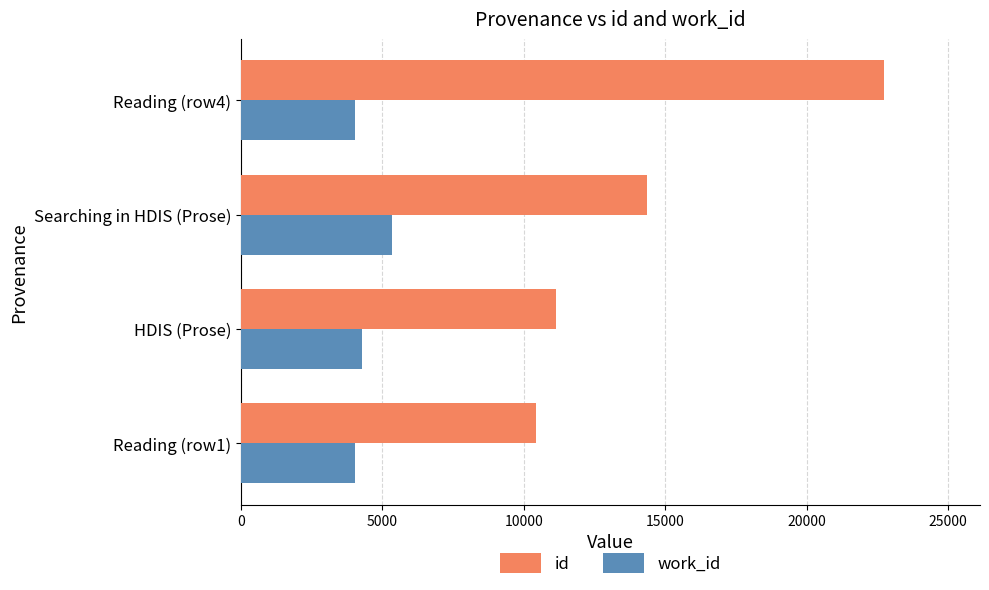

What is the total value across all series at Searching in HDIS (Prose)?

19713